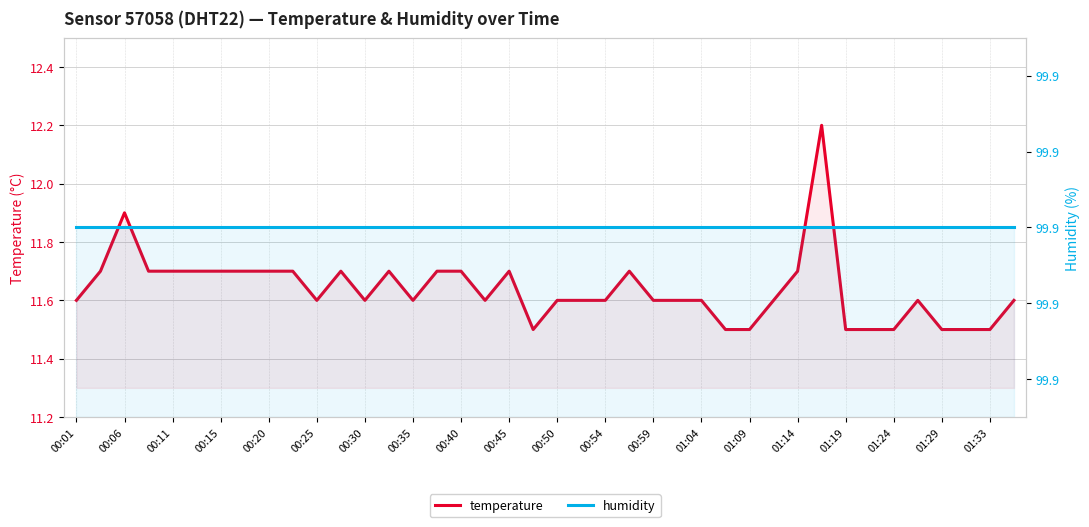

What is the approximate value of temperature at 00:15?

11.7